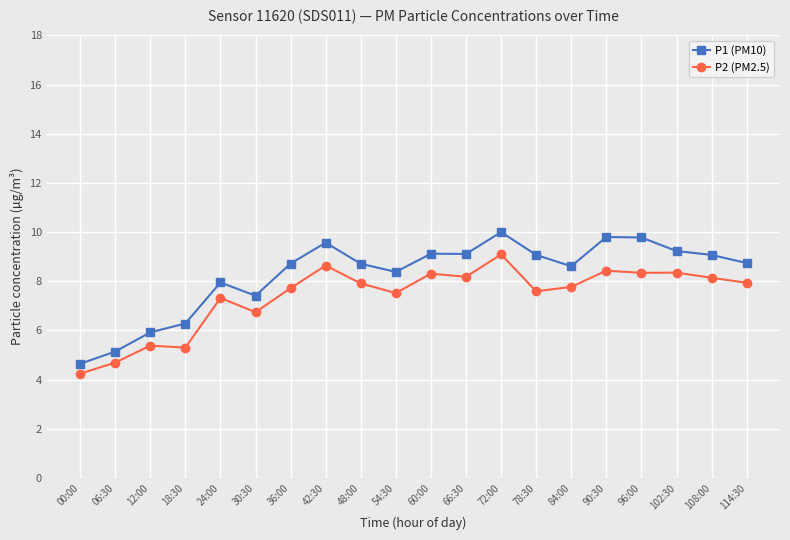

What position from the left is 96:00?

17